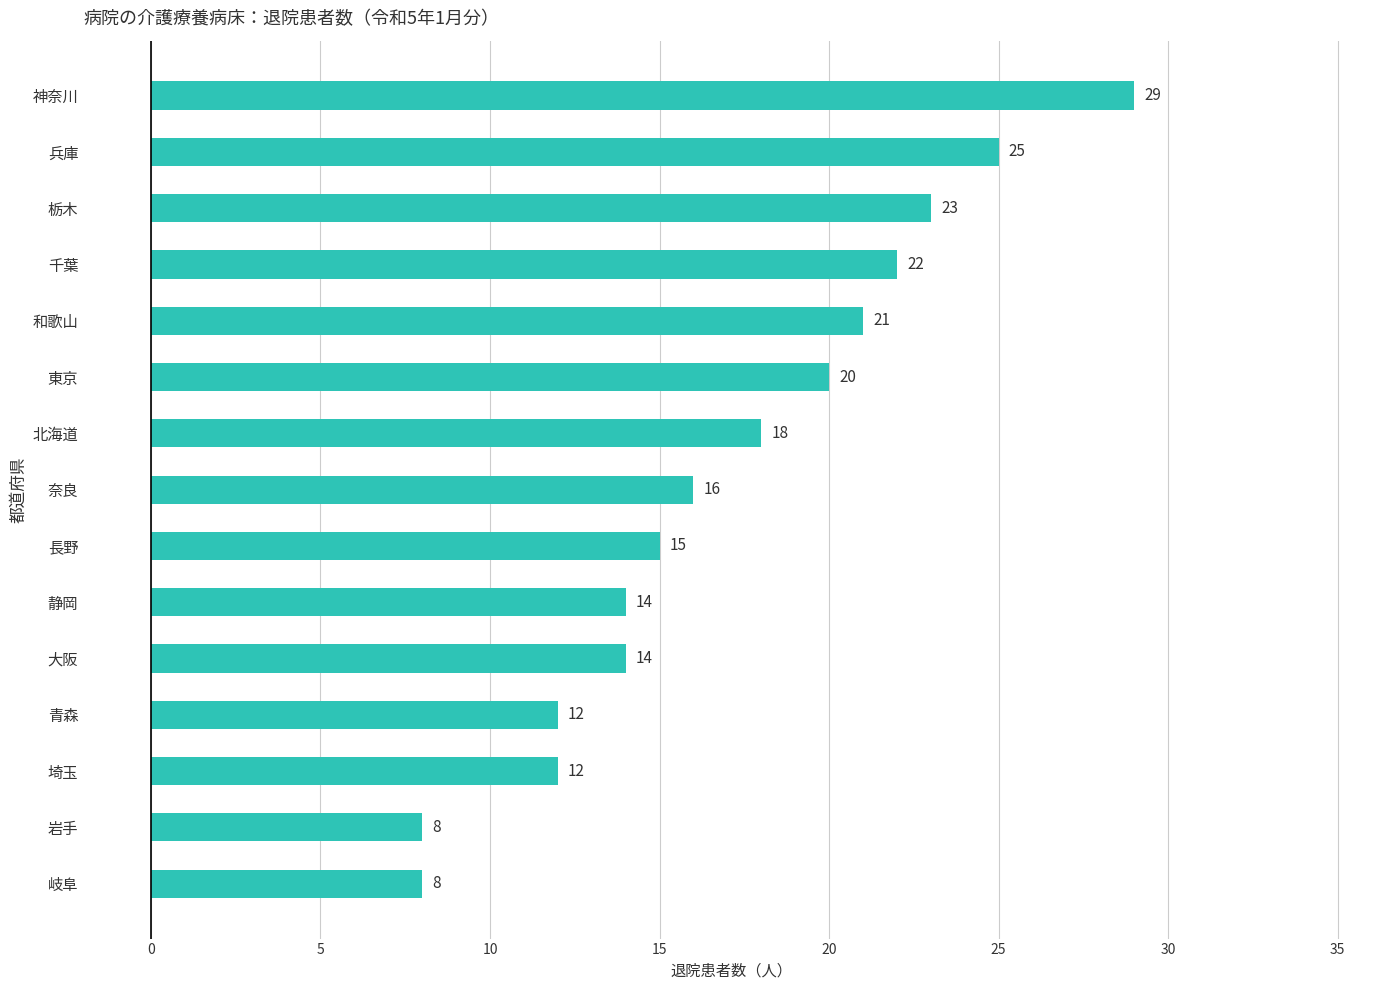

What is the difference between the values at 奈良 and 岐阜?

8